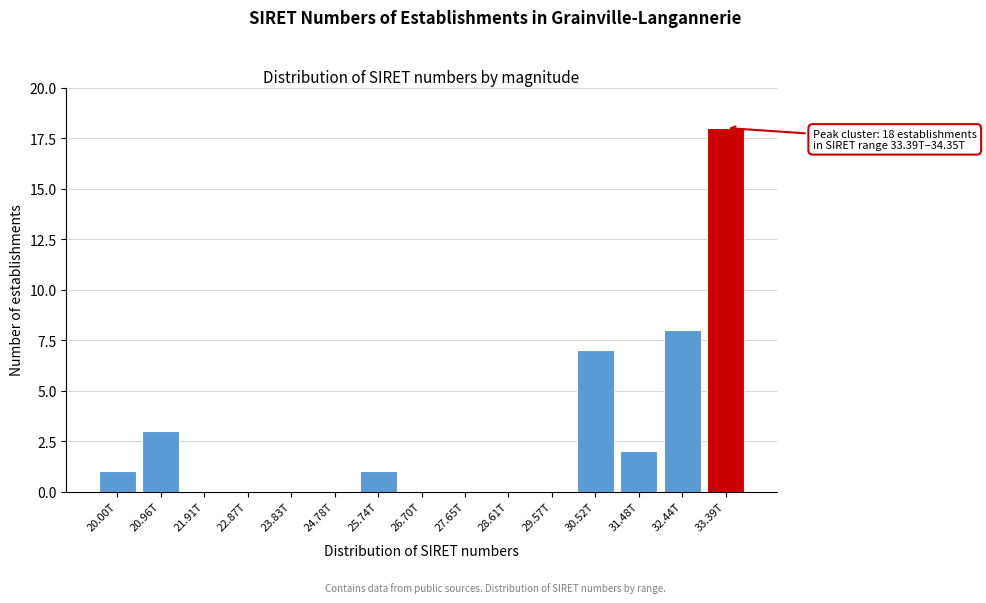

Reading left to right, list all the values displayed in this chart.

20.00T=1	20.96T=3	21.91T=0	22.87T=0	23.83T=0	24.78T=0	25.74T=1	26.70T=0	27.65T=0	28.61T=0	29.57T=0	30.52T=7	31.48T=2	32.44T=8	33.39T=18